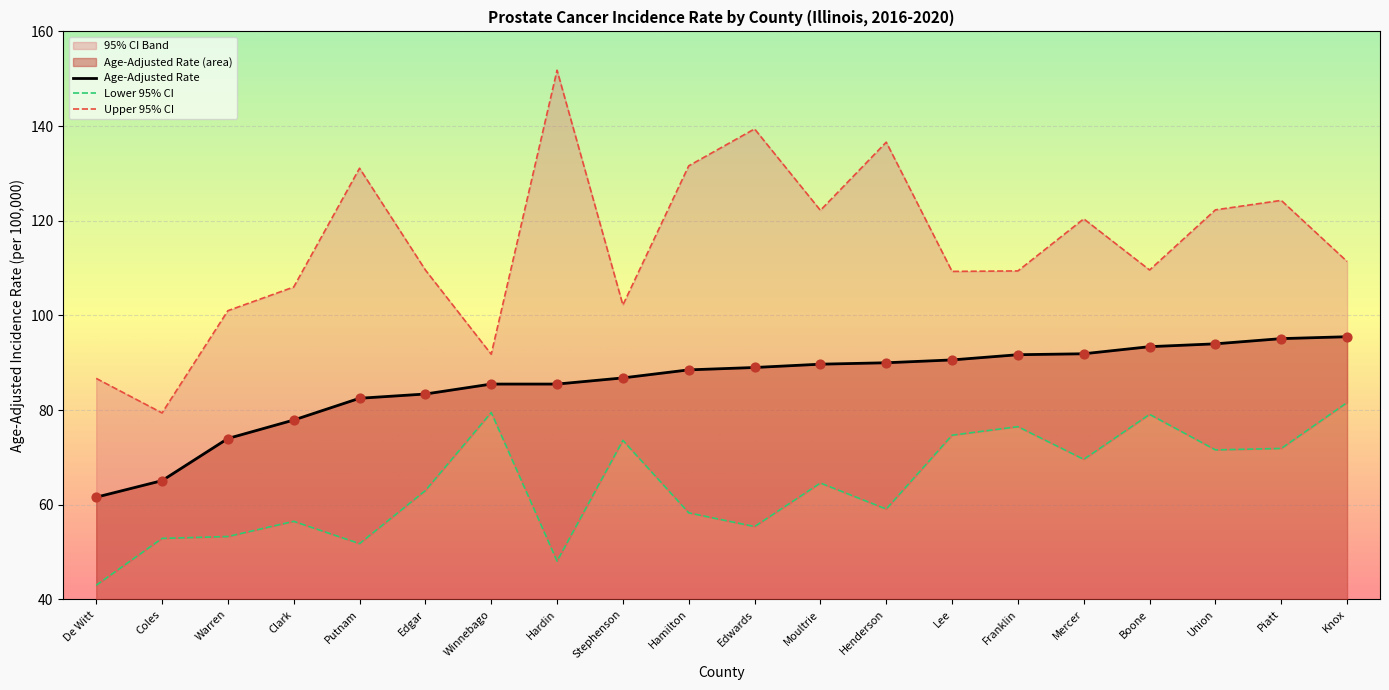

Which series contains the lowest Y value?

Lower 95% CI